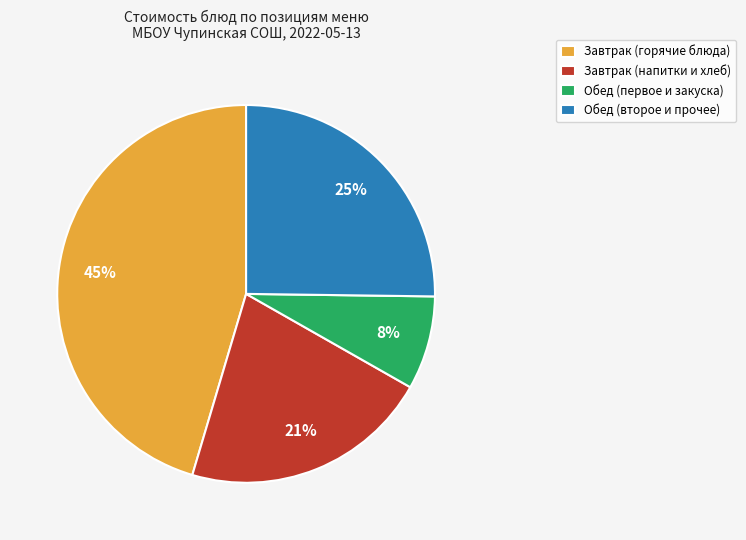

What is the ratio of the value at Обед (первое и закуска) to the value at Завтрак (напитки и хлеб)?

0.4